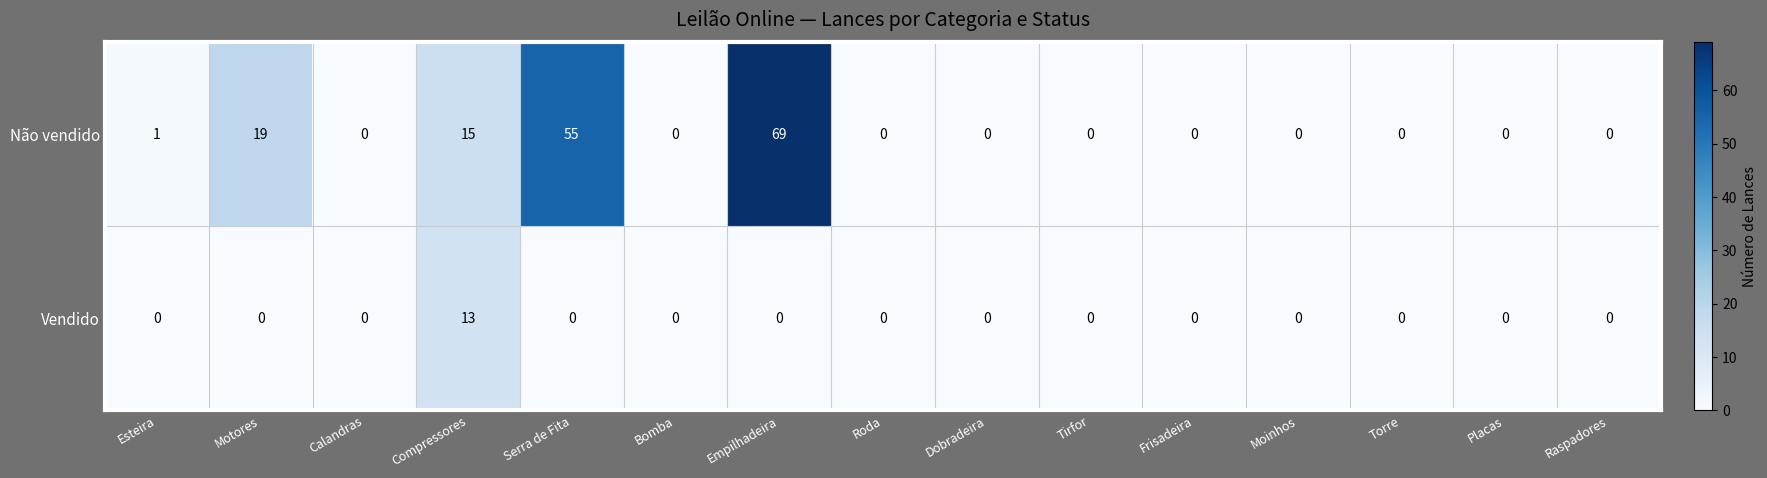

What is the maximum value shown in the chart?

69